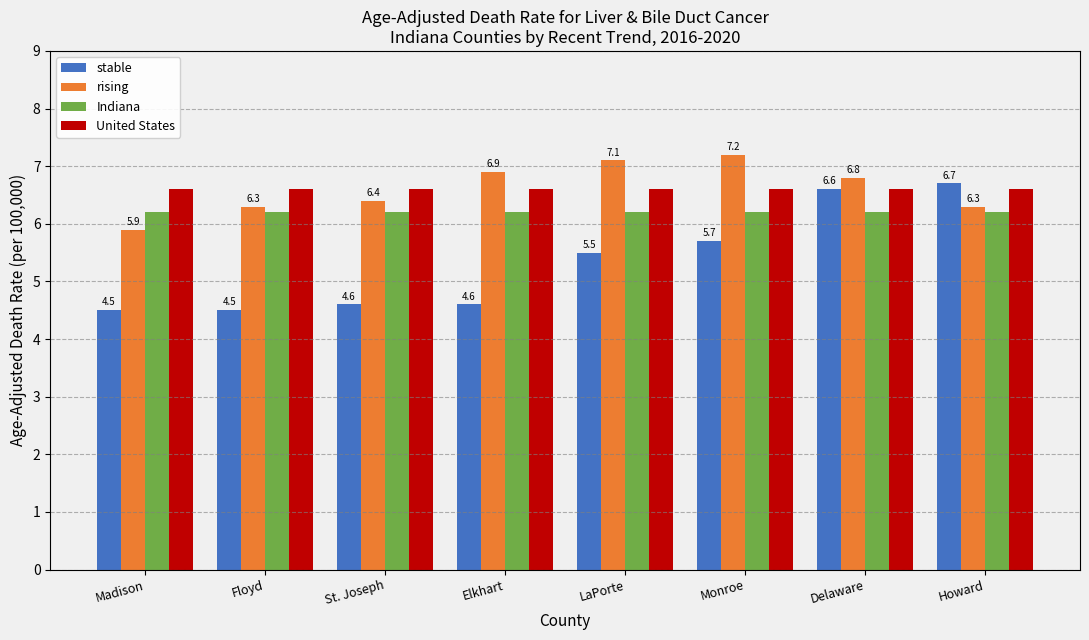

How many values in the rising series are below 6?

1